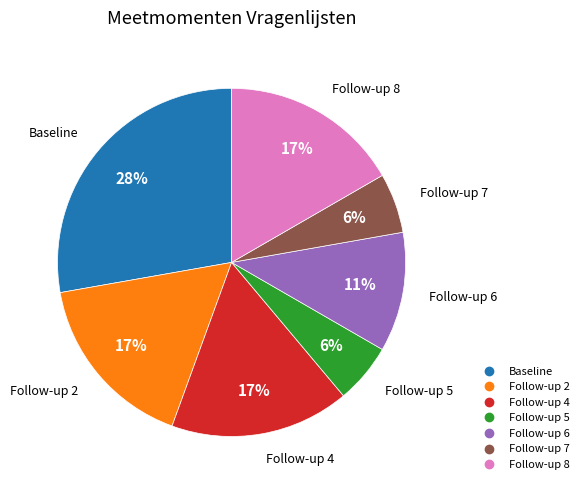

Which category has the biggest portion of the pie?

Baseline